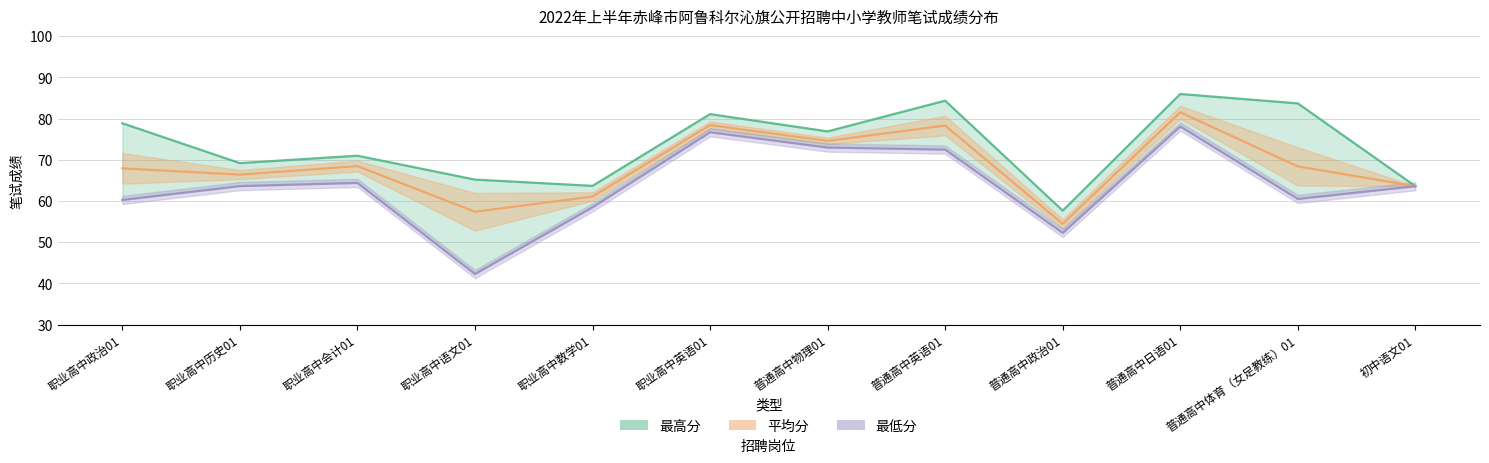

List the labels in order of 最高分 value, largest first.

普通高中日语01, 普通高中英语01, 普通高中体育（女足教练）01, 职业高中英语01, 职业高中政治01, 普通高中物理01, 职业高中会计01, 职业高中历史01, 职业高中语文01, 职业高中数学01, 初中语文01, 普通高中政治01